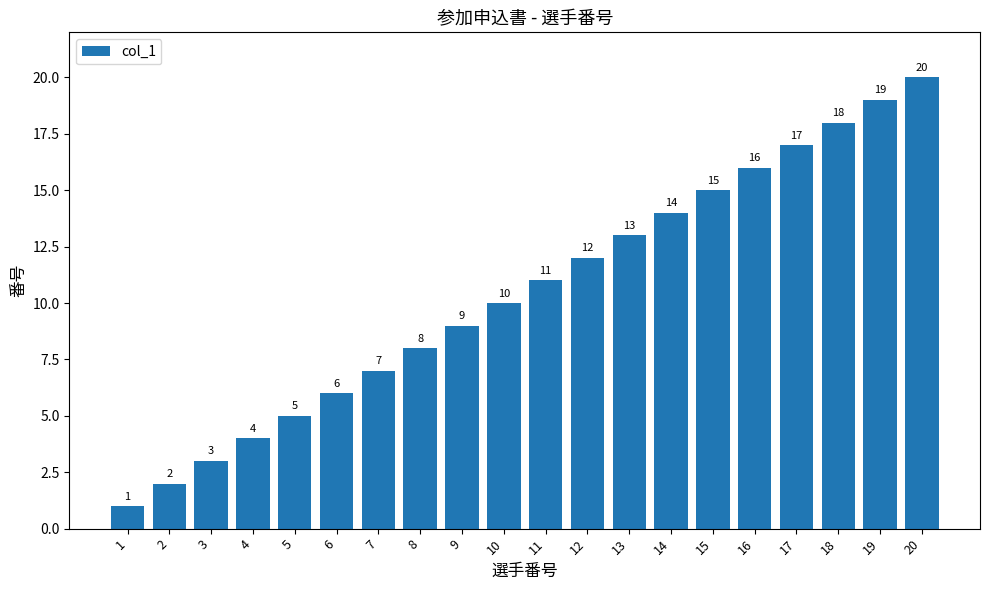

Reading left to right, what are all the values shown in this chart?

1=1	2=2	3=3	4=4	5=5	6=6	7=7	8=8	9=9	10=10	11=11	12=12	13=13	14=14	15=15	16=16	17=17	18=18	19=19	20=20